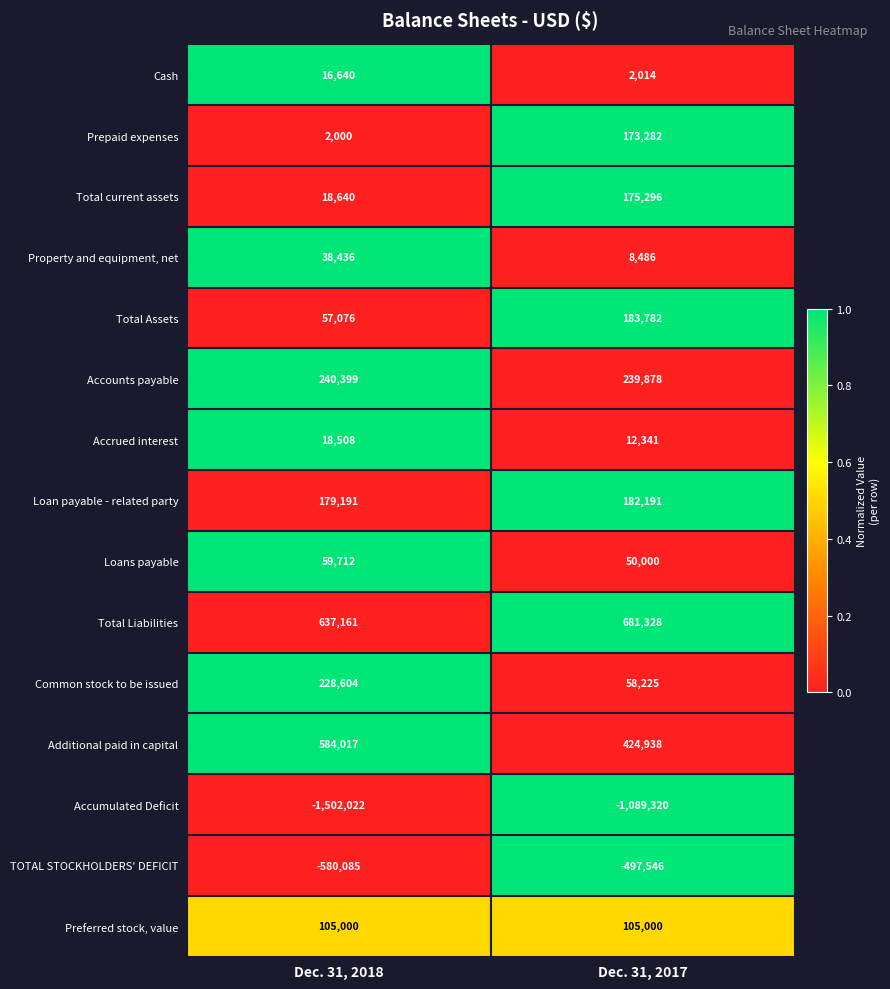

Between Dec. 31, 2018 and Dec. 31, 2017, which series saw the biggest shift?

Accumulated Deficit